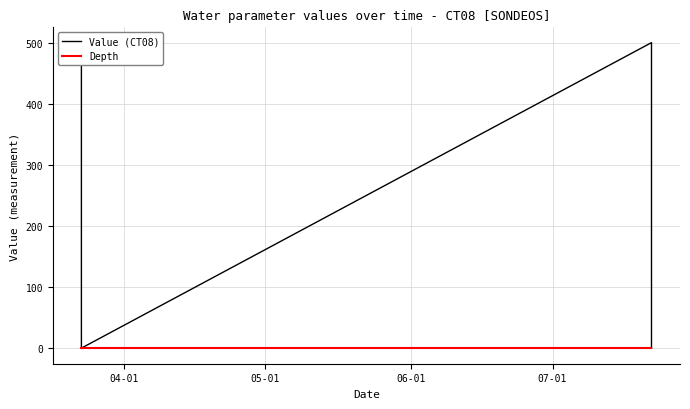

Reading right to left, extract all data points from this chart.

Value (CT08): 0.5	0.1	0.5	0.5	0.5	0.5	0.5	0.5	0.5	0.5	0.5	0.5	0.5	500.0	0.5	0.5	0.5	0.1	0.5	0.5	0.5	0.5	0.5	0.5	0.1	0.5	0.5	0.1	0.5	0.5	0.5	0.5	0.5	0.5	0.5	0.5	0.5	0.5	0.5	500.0
Depth: 0.0	0.0	0.0	0.0	0.0	0.0	0.0	0.0	0.0	0.0	0.0	0.0	0.0	0.0	0.0	0.0	0.0	0.0	0.0	0.0	0.0	0.0	0.0	0.0	0.0	0.0	0.0	0.0	0.0	0.0	0.0	0.0	0.0	0.0	0.0	0.0	0.0	0.0	0.0	0.0